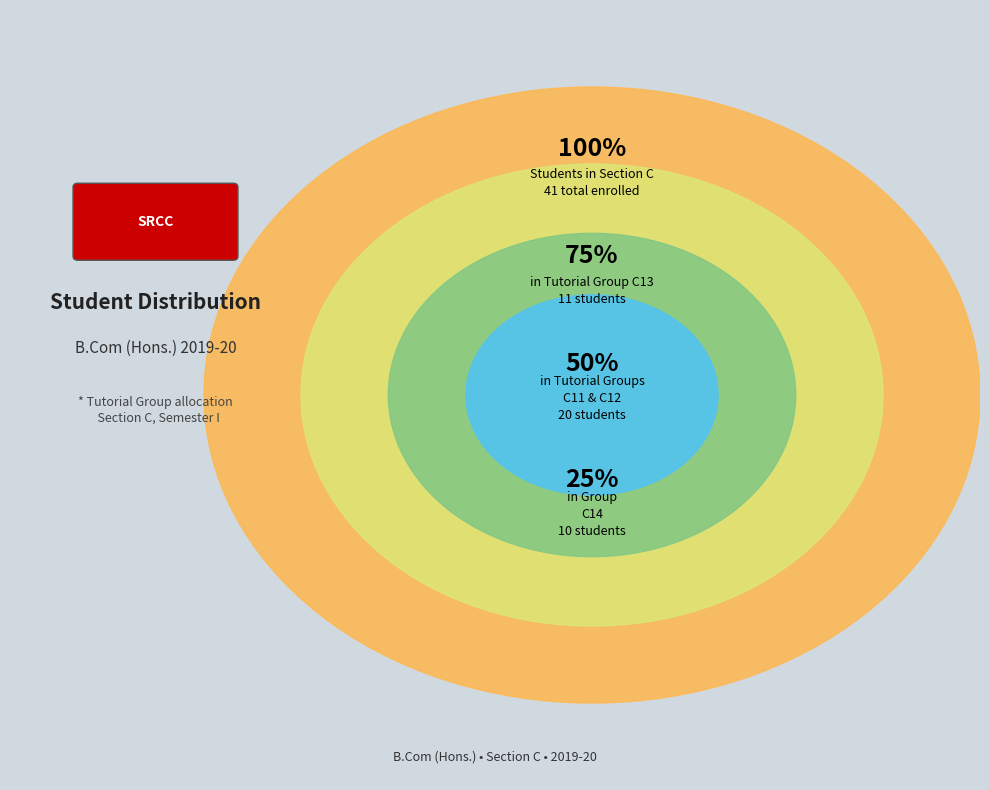

Is C11 the majority of the pie?

No